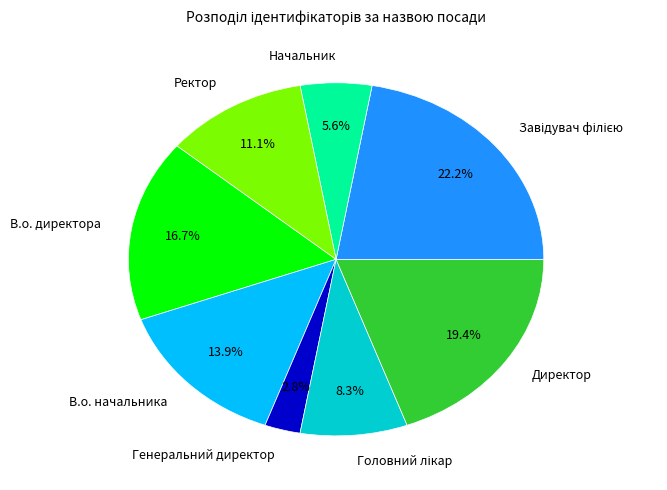

To the nearest percent, what percentage of the pie is В.о. начальника?

14%